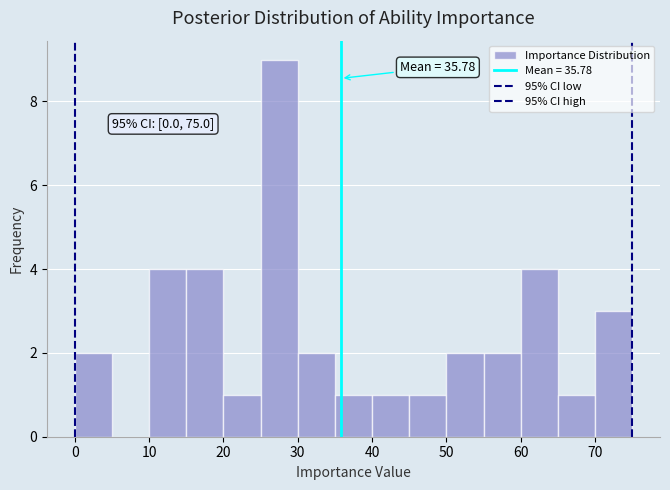

Over which range of the x-axis is the bar tallest?

25 to 30